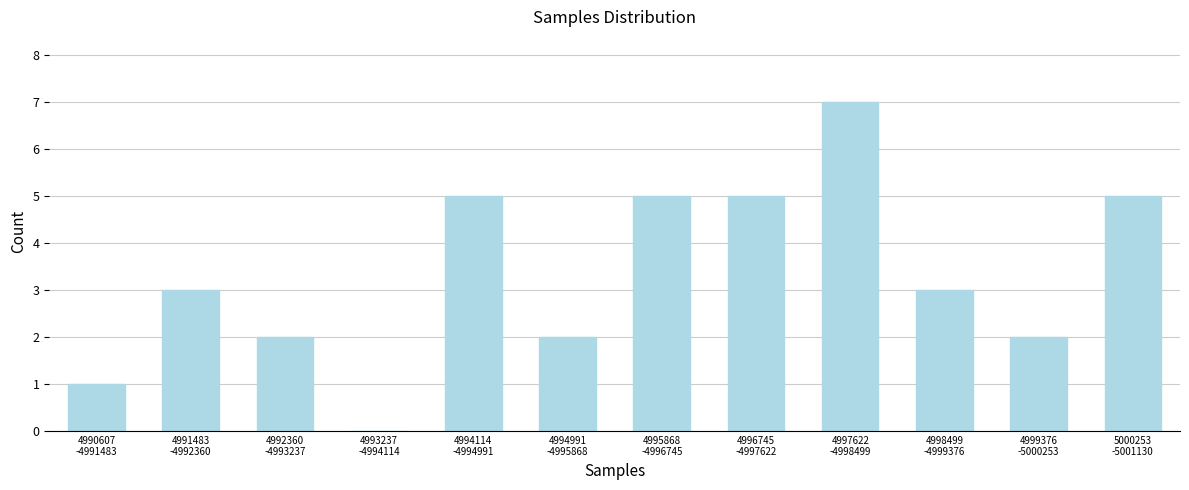

What is the greatest value displayed?

7